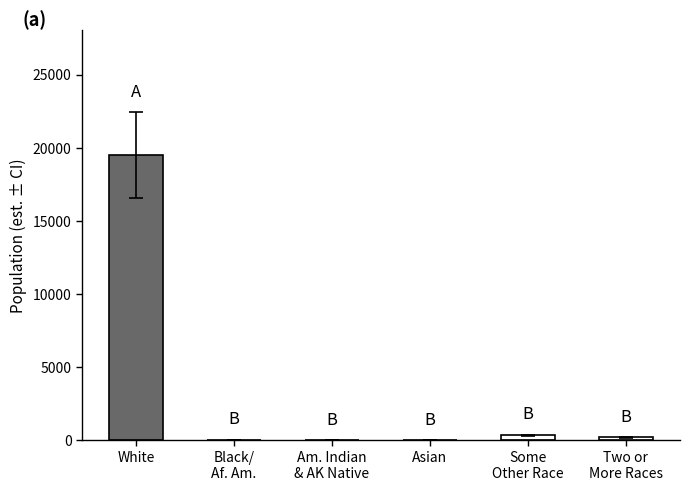

What is the ratio of the value at Asian to the value at Some
Other Race?

0.1